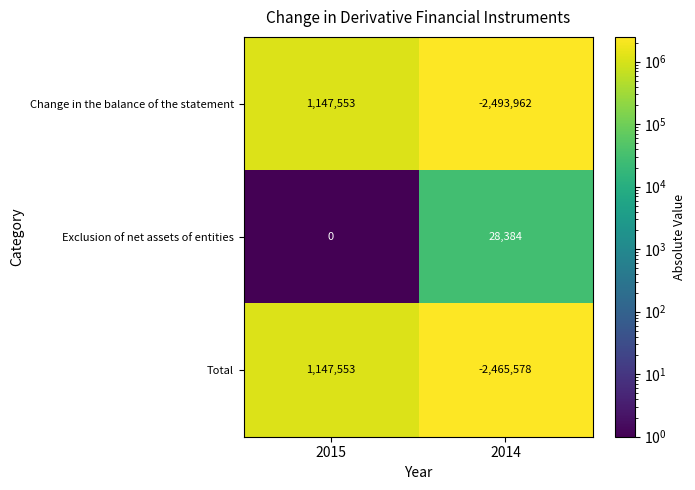

Is it true that Exclusion of net assets of entities equals 28384 at 2014?

True